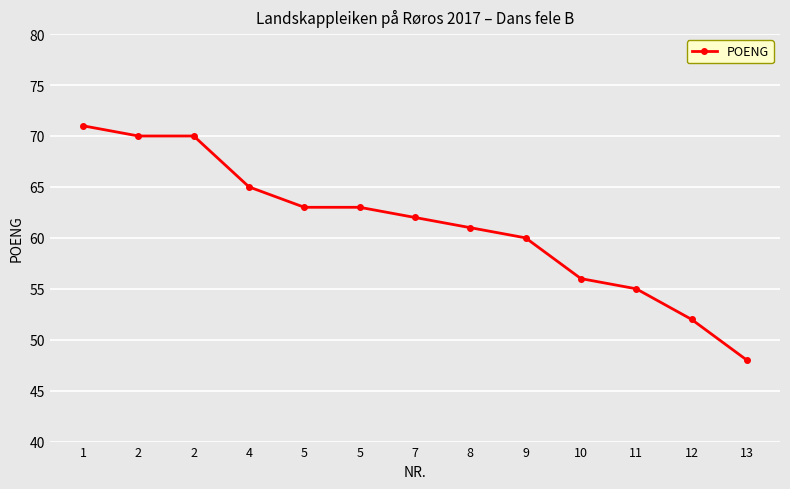

Rank the categories by value from highest to lowest.

1, 2, 2, 4, 5, 5, 7, 8, 9, 10, 11, 12, 13